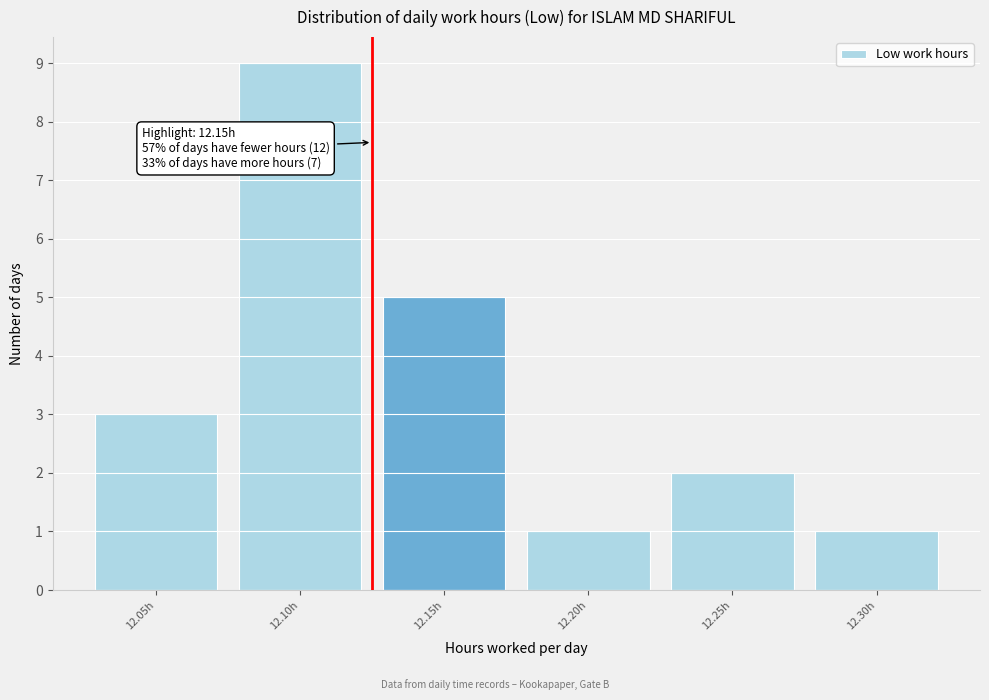

Reading right to left, transcribe all the data shown in this chart.

12.30h=1	12.25h=2	12.20h=1	12.15h=5	12.10h=9	12.05h=3